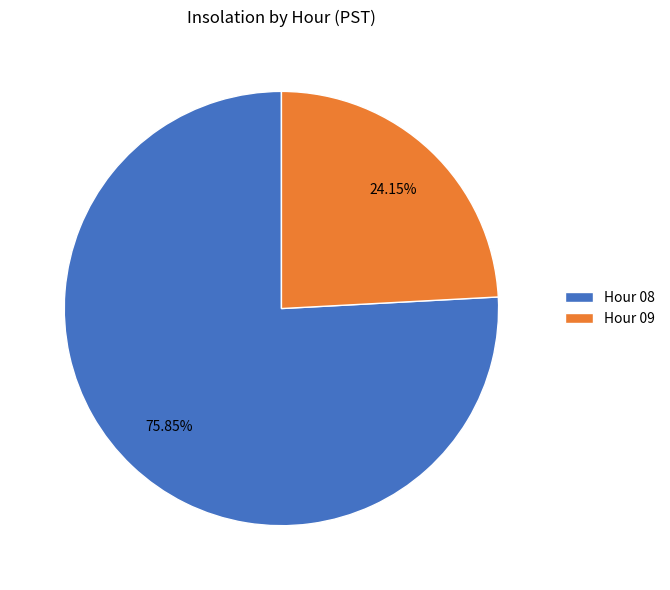

Which has a higher value, Hour 09 or Hour 08?

Hour 08